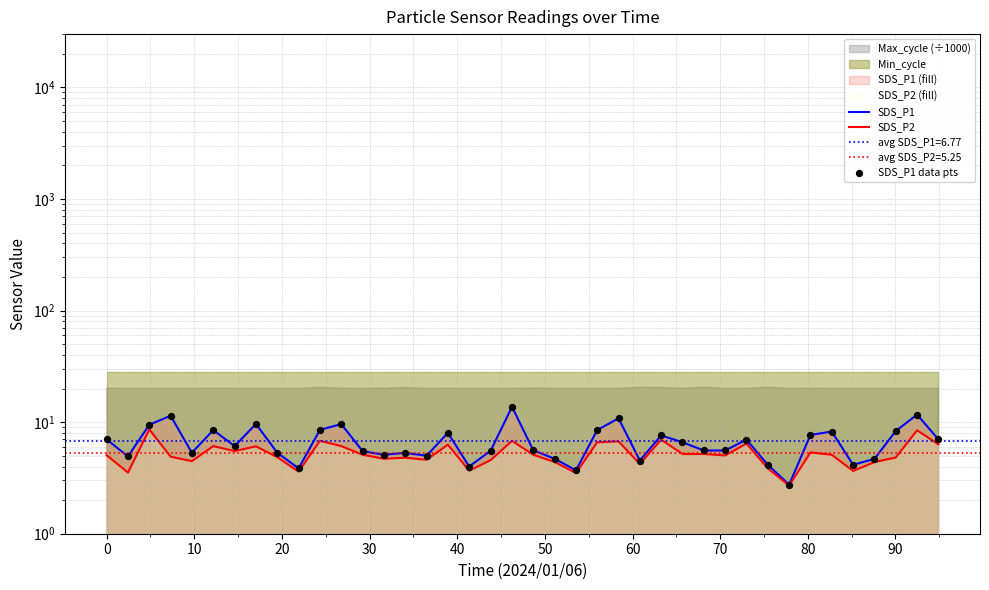

At how many categories does at least one series exceed 13?

1